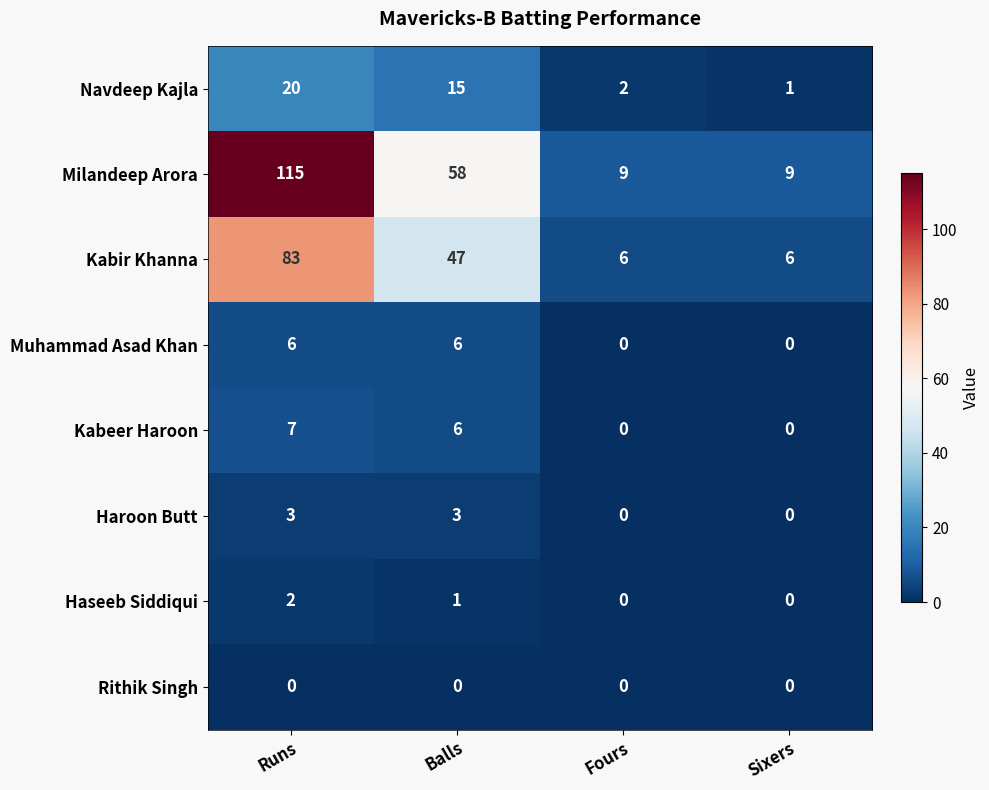

List the series in order of their peak value, lowest first.

Rithik Singh, Haseeb Siddiqui, Haroon Butt, Muhammad Asad Khan, Kabeer Haroon, Navdeep Kajla, Kabir Khanna, Milandeep Arora